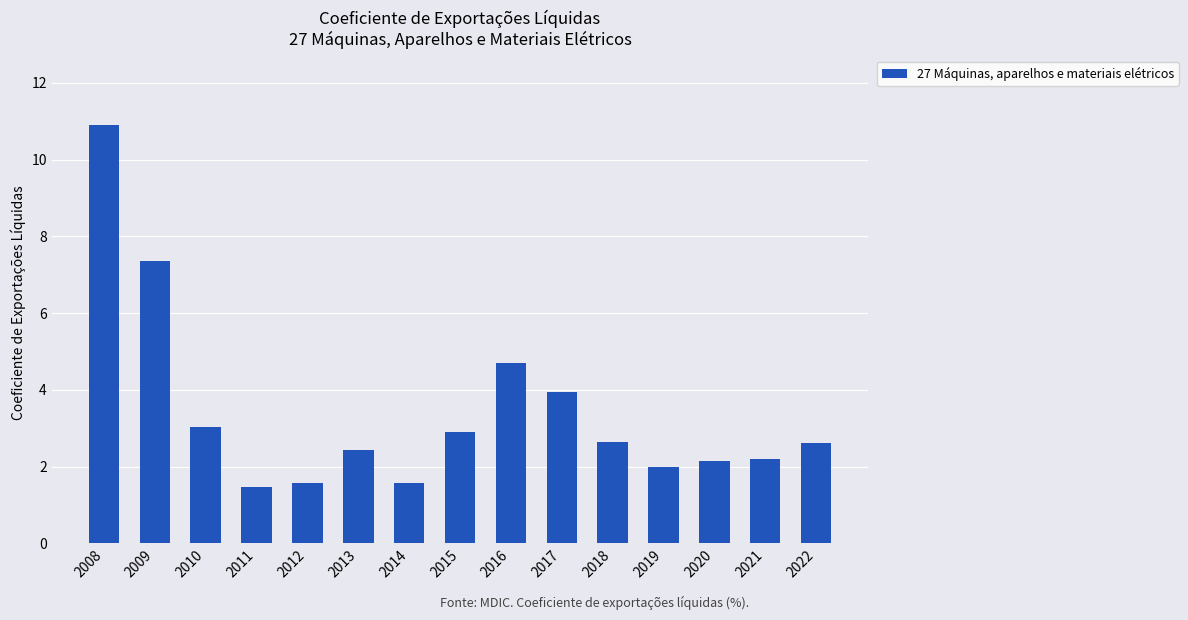

The chart shows a value of 3.5 at 2022. True or false?

False